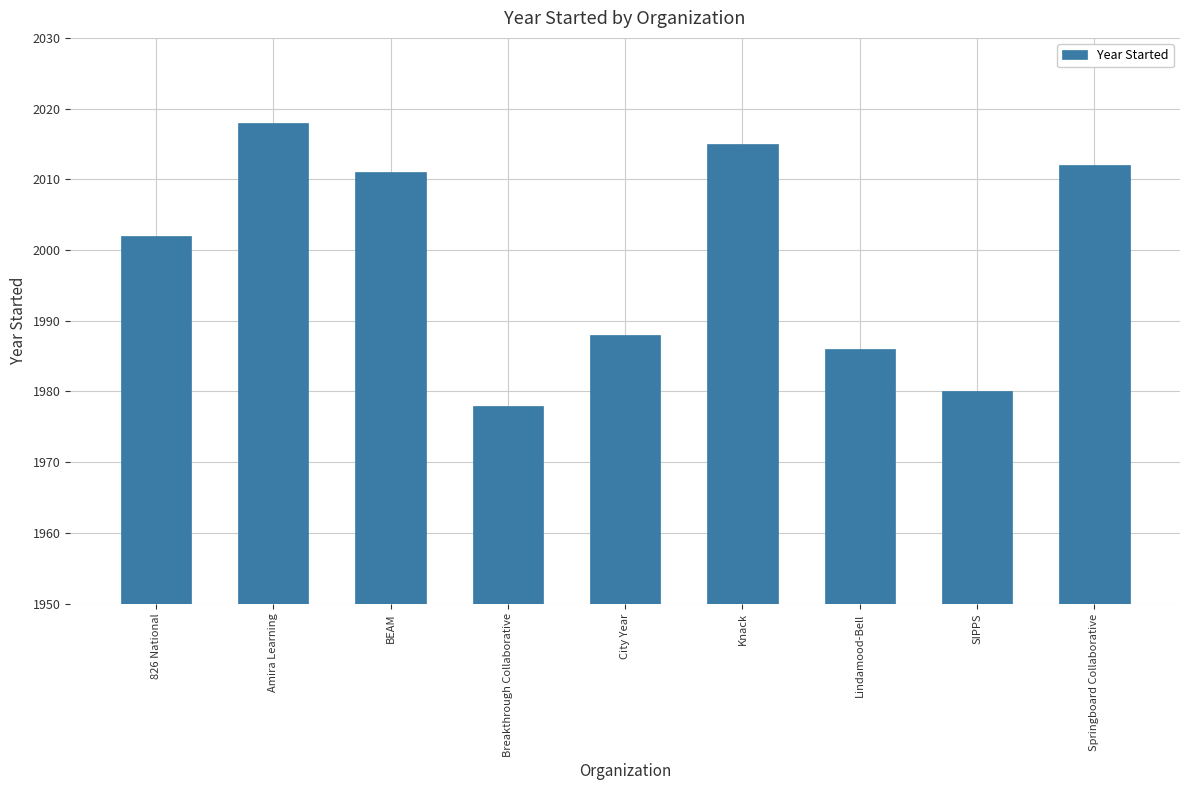

What position from the left is BEAM?

3